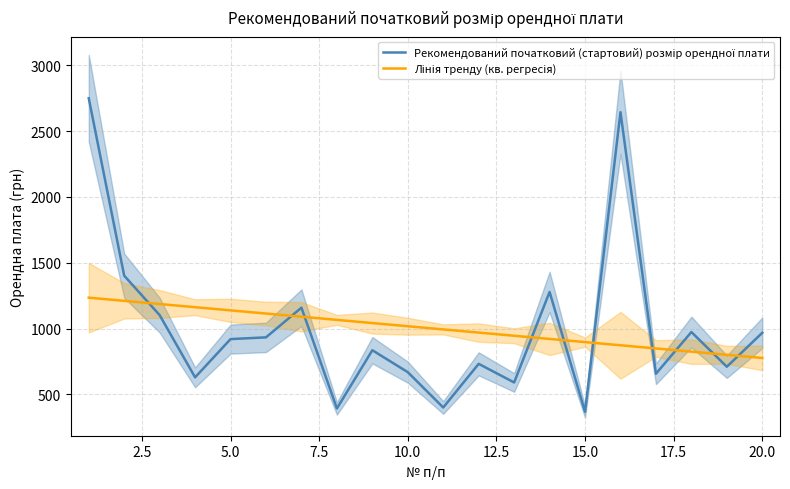

Rank the series by their maximum value, from highest to lowest.

Рекомендований початковий (стартовий) розмір орендної плати, Лінія тренду (кв. регресія)